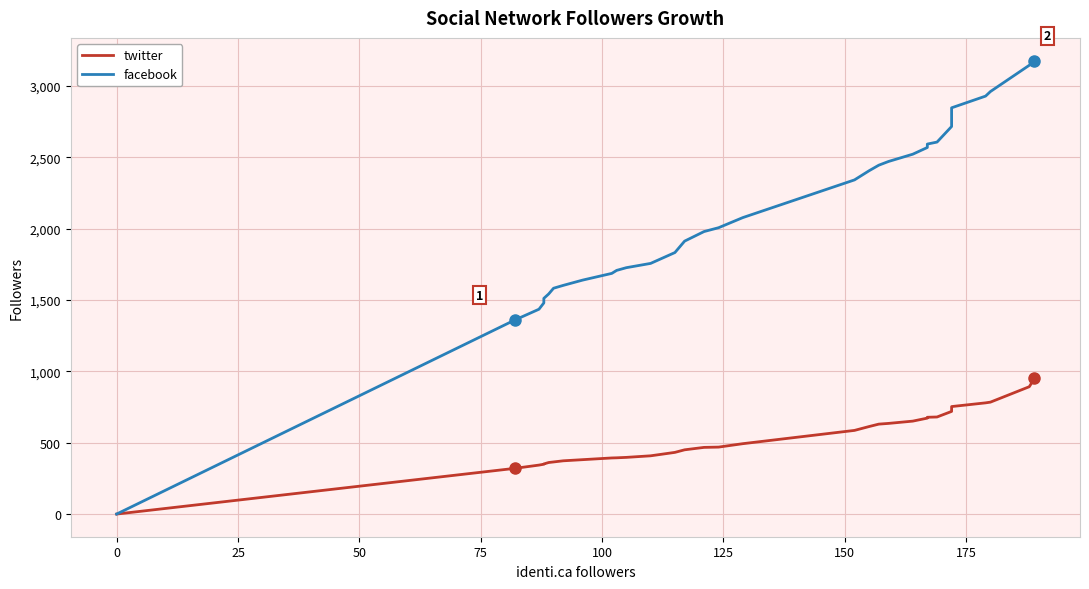

What is the difference between the maximum and minimum values in the facebook series?

3177